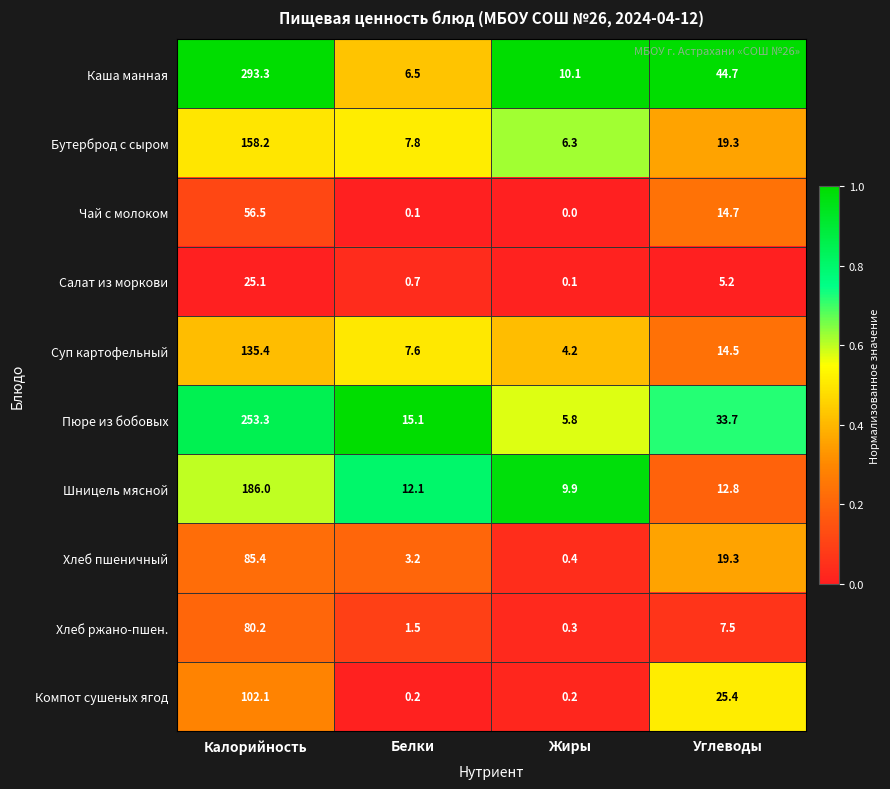

At which label does Шницель мясной first exceed 12?

Калорийность